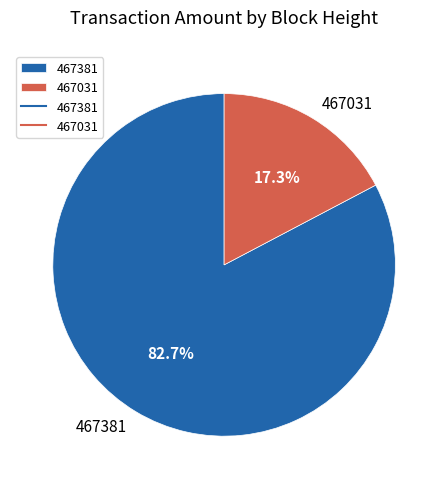

Which has a higher value, 467381 or 467031?

467381